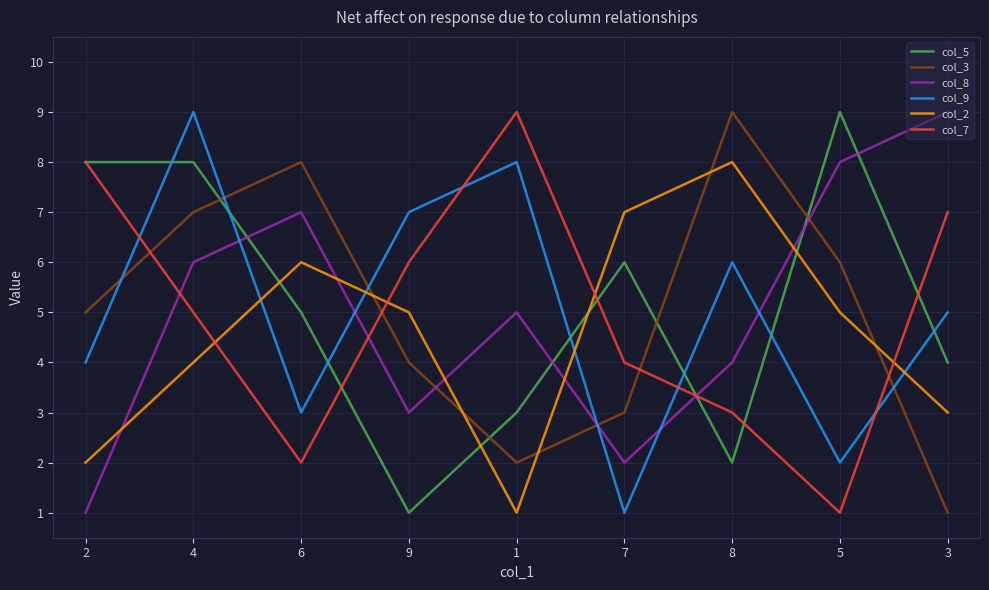

Rank the categories by col_9 value from lowest to highest.

7, 5, 6, 2, 3, 8, 9, 1, 4